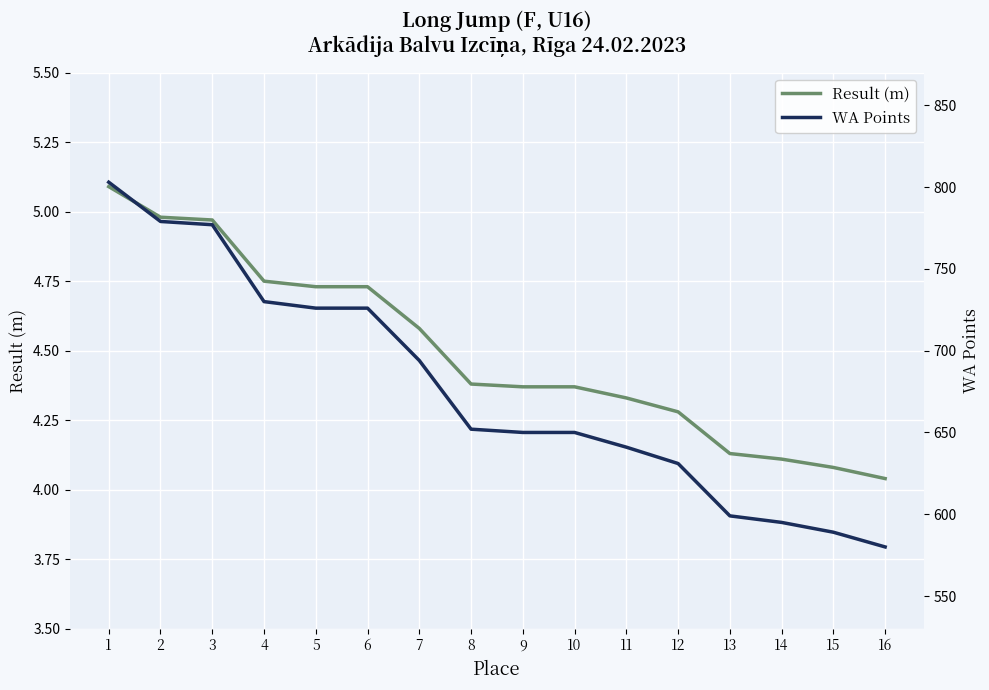

Between 6 and 10, which is larger?

6